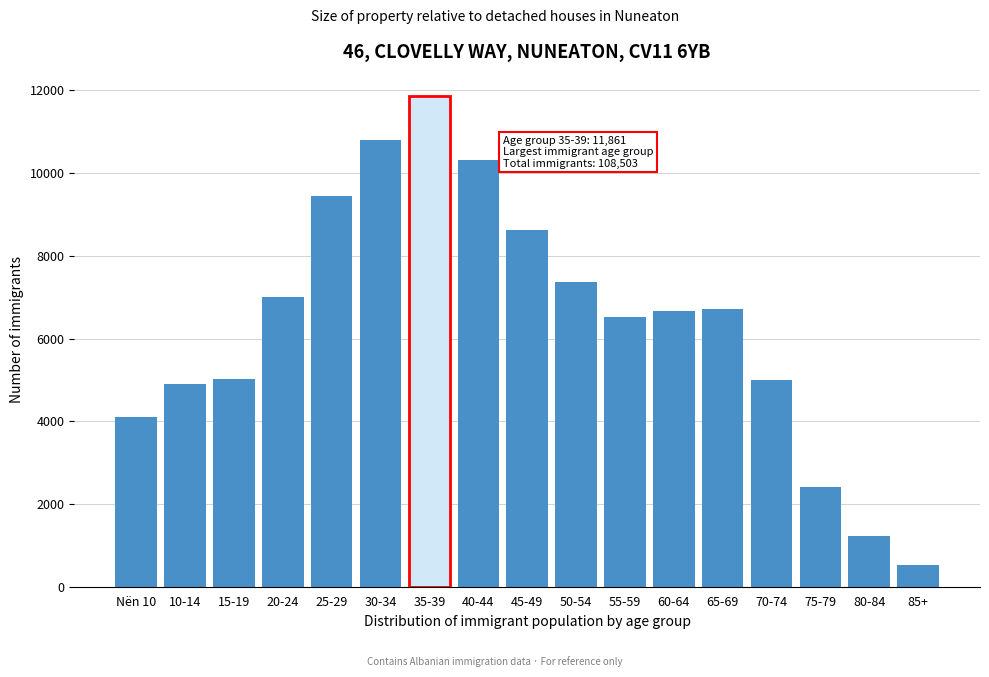

Read the value at 30-34, to the nearest 50.

10800